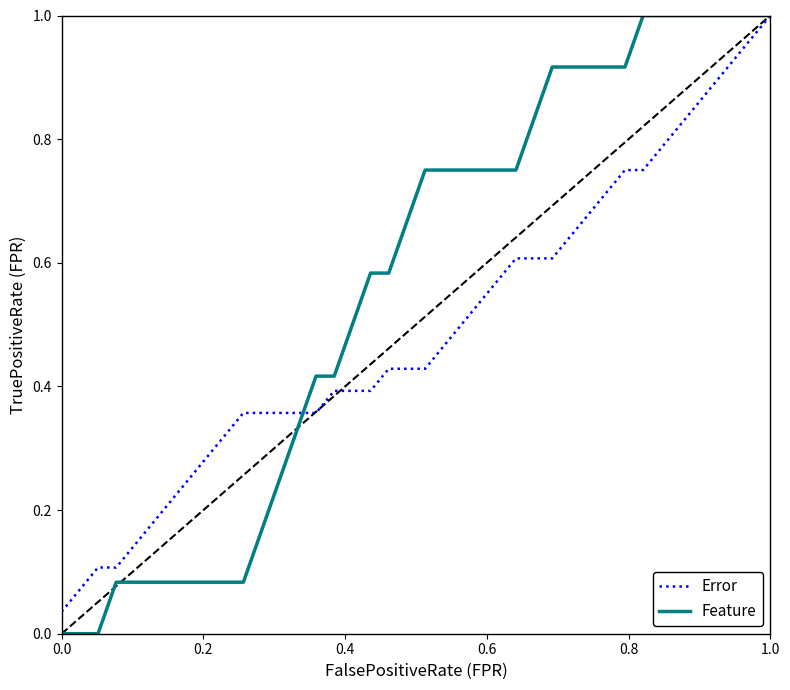

Which series has the largest total across all categories?

Feature